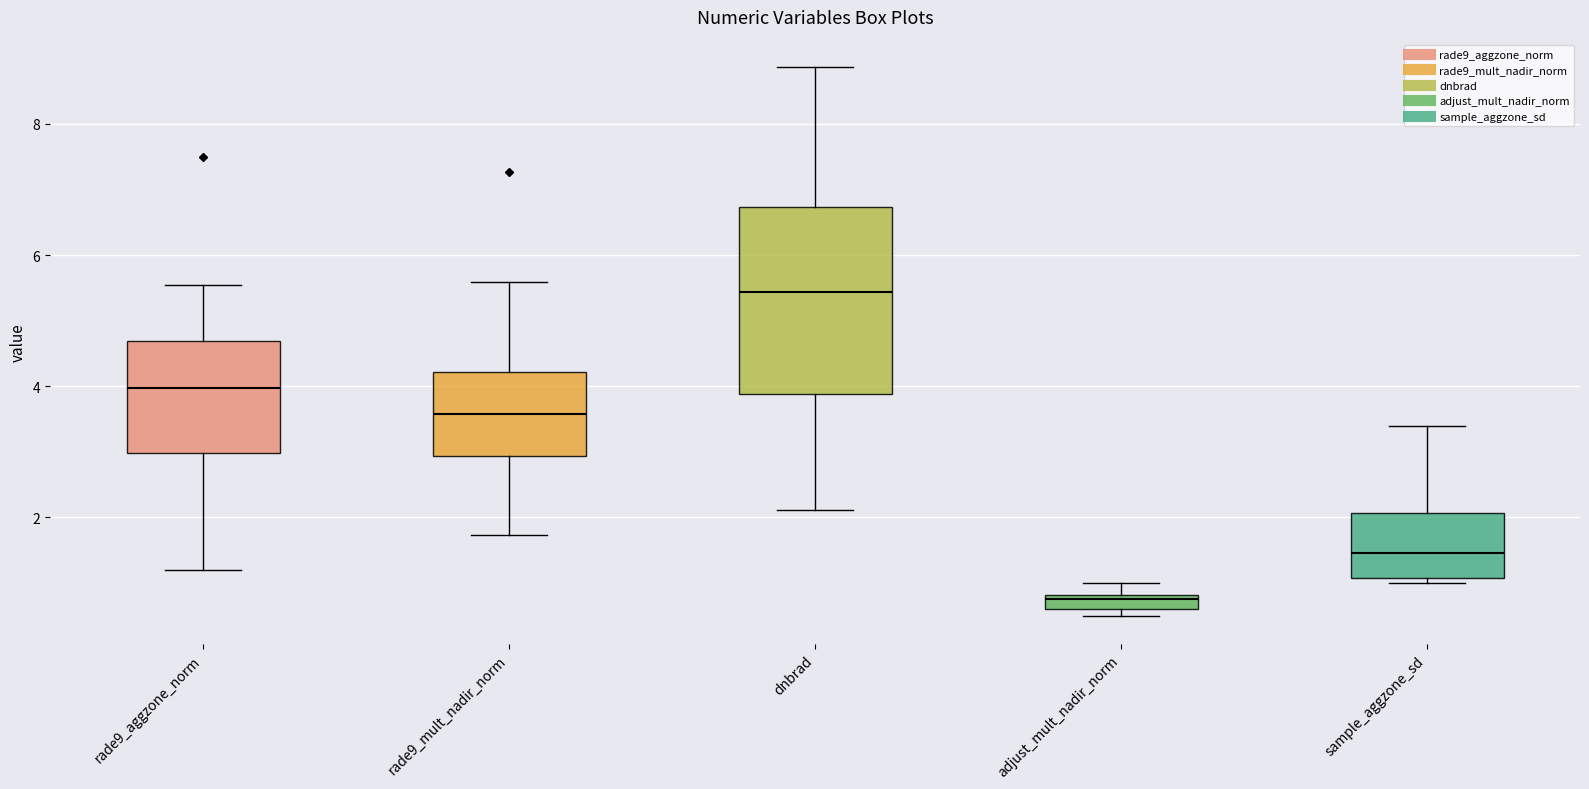

Comparing the boxes themselves (not the whiskers), which one is the tallest?

dnbrad